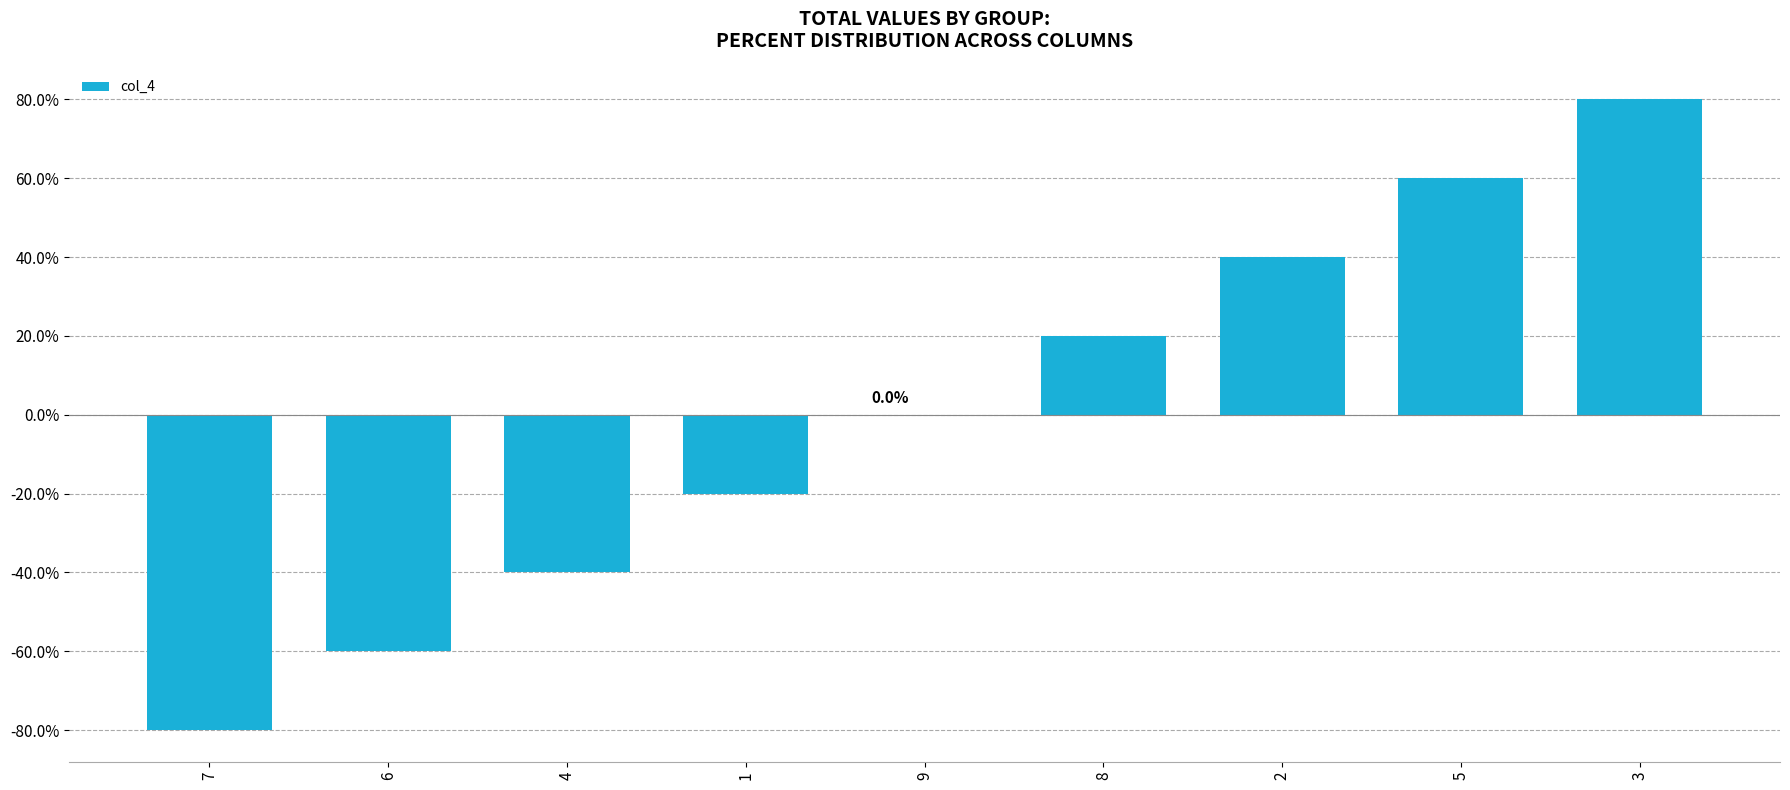

Are the bars horizontal?

No